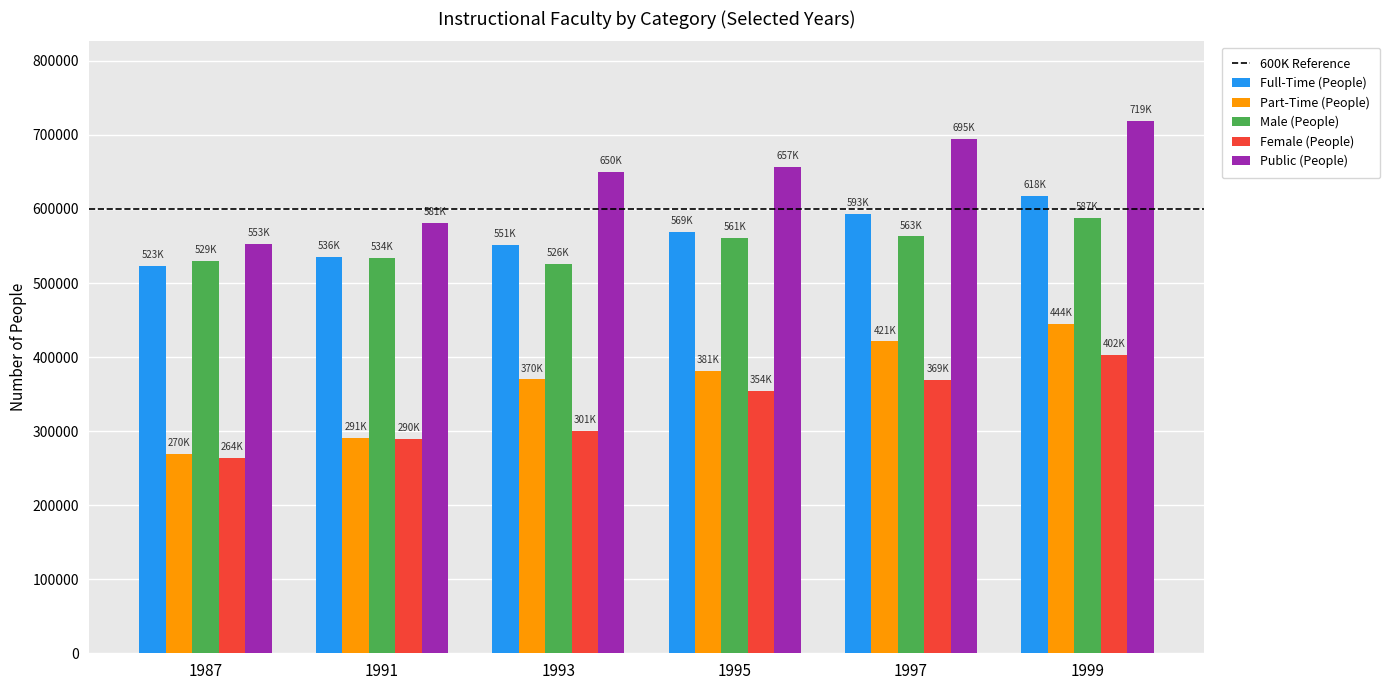

What is the average value of the Female (People) series?

329972